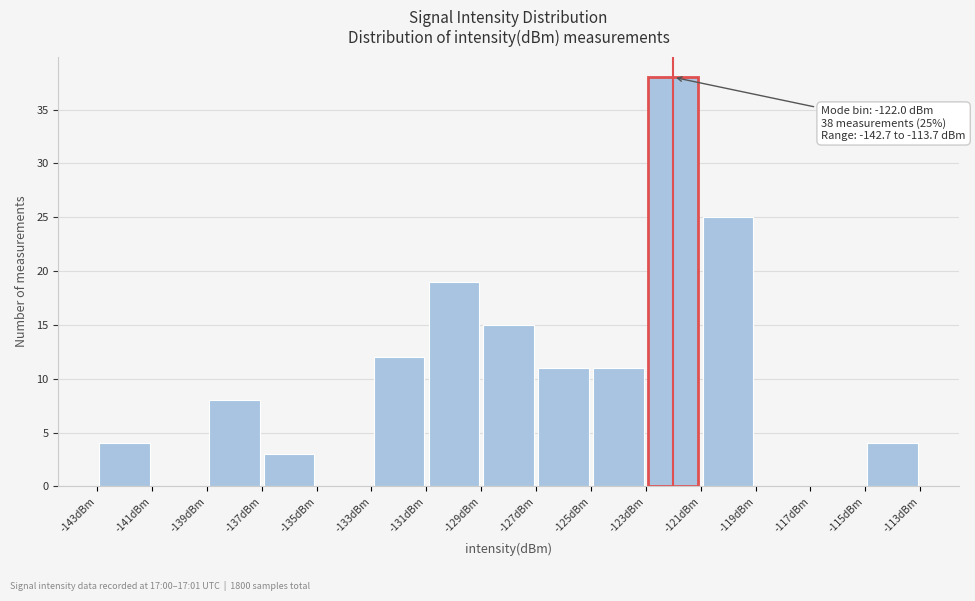

Which range on the x-axis has the tallest bar?

-123 to -121